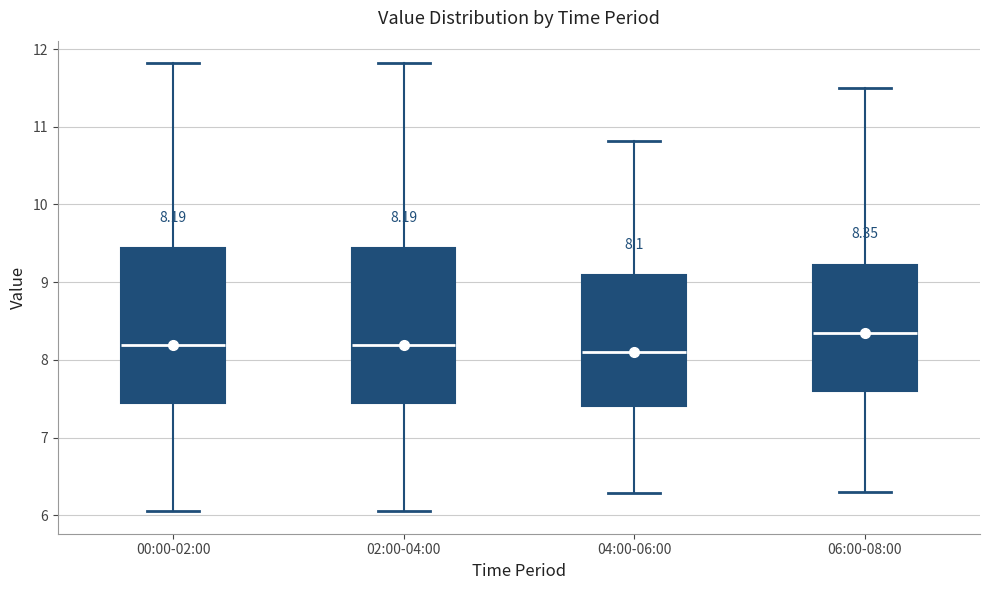

Which box has the highest median line?

06:00-08:00